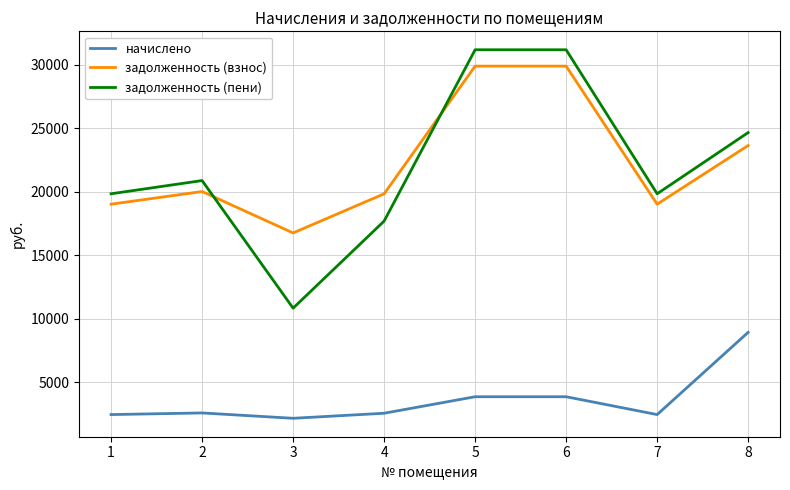

Rank the series by their maximum value, from lowest to highest.

начислено, задолженность (взнос), задолженность (пени)